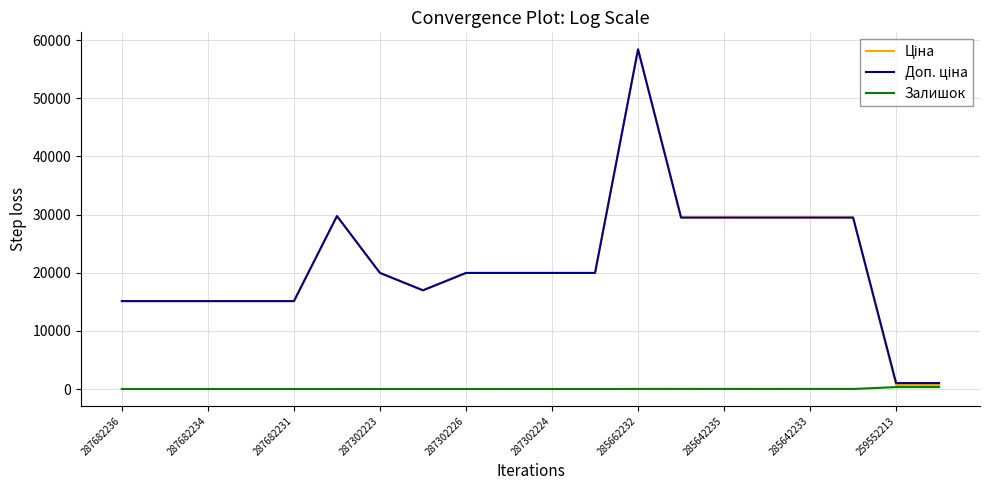

What is the greatest value displayed?

58426.5